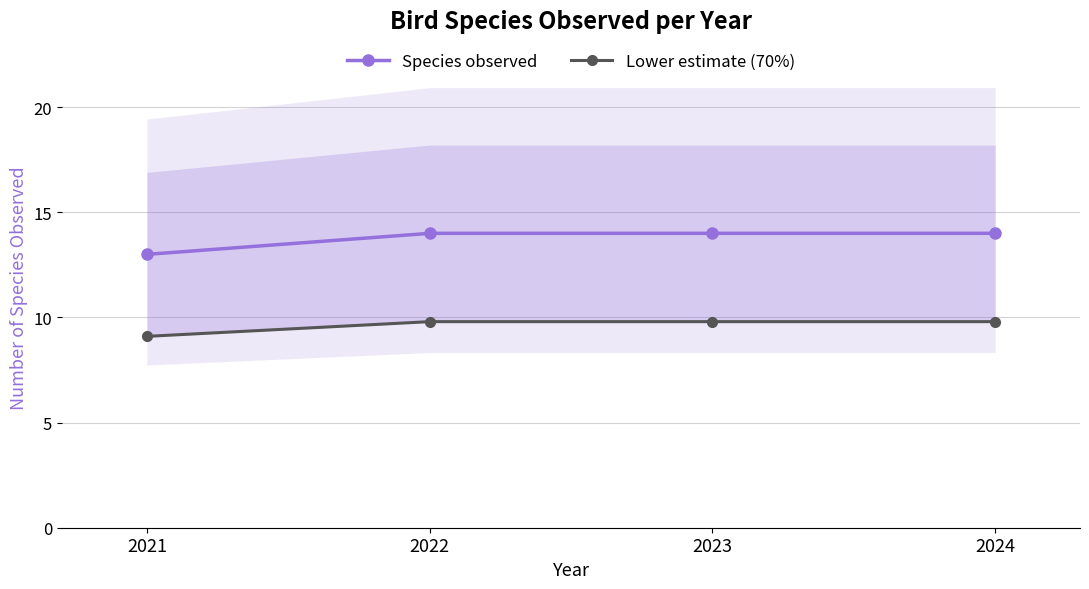

Reading left to right, extract all data points from this chart.

Species observed: 13.0	14.0	14.0	14.0
Lower estimate (70%): 9.1	9.8	9.8	9.8